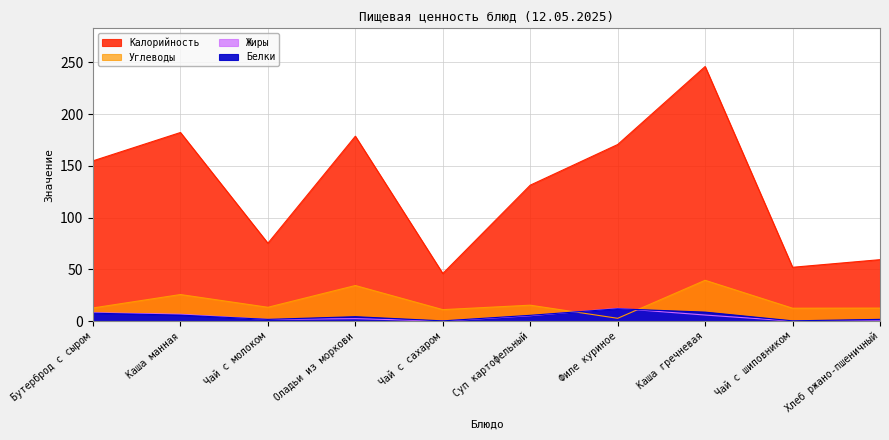

Which label corresponds to the largest value in the chart?

Каша гречневая